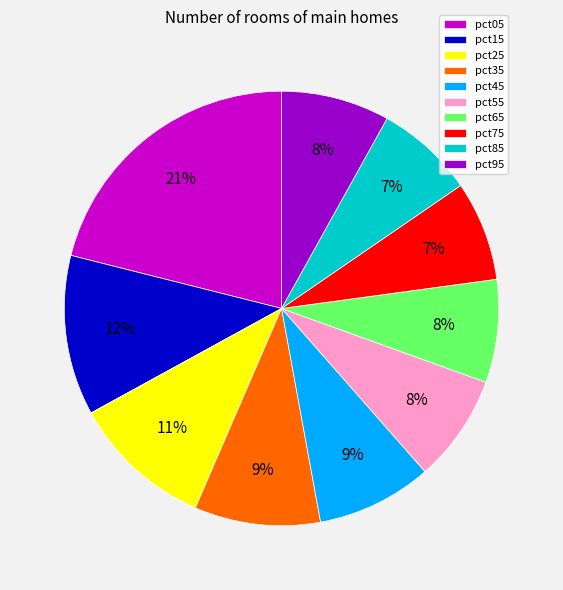

Does pct95 represent more than half of the total?

No